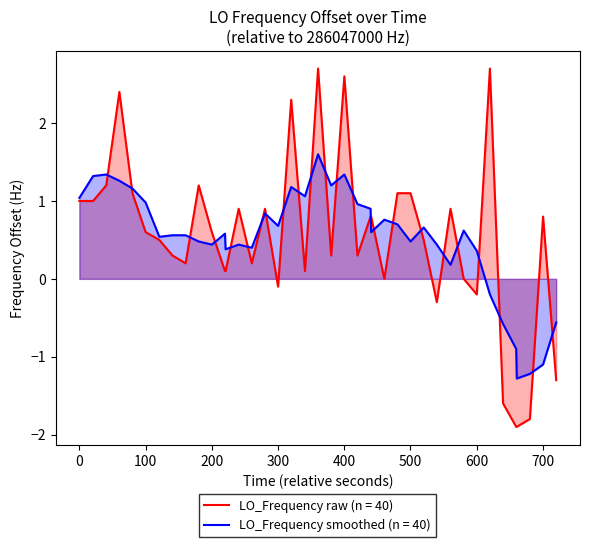

Reading right to left, extract all data points from this chart.

-1.3	0.8	-1.8	-1.9	-1.9	-1.6	2.7	-0.2	0.0	0.9	-0.3	0.5	1.1	1.1	0.0	0.8	0.8	0.3	2.6	0.3	2.7	0.1	2.3	-0.1	0.9	0.2	0.9	0.1	0.1	0.6	1.2	0.2	0.3	0.5	0.6	1.1	2.4	1.2	1.0	1.0